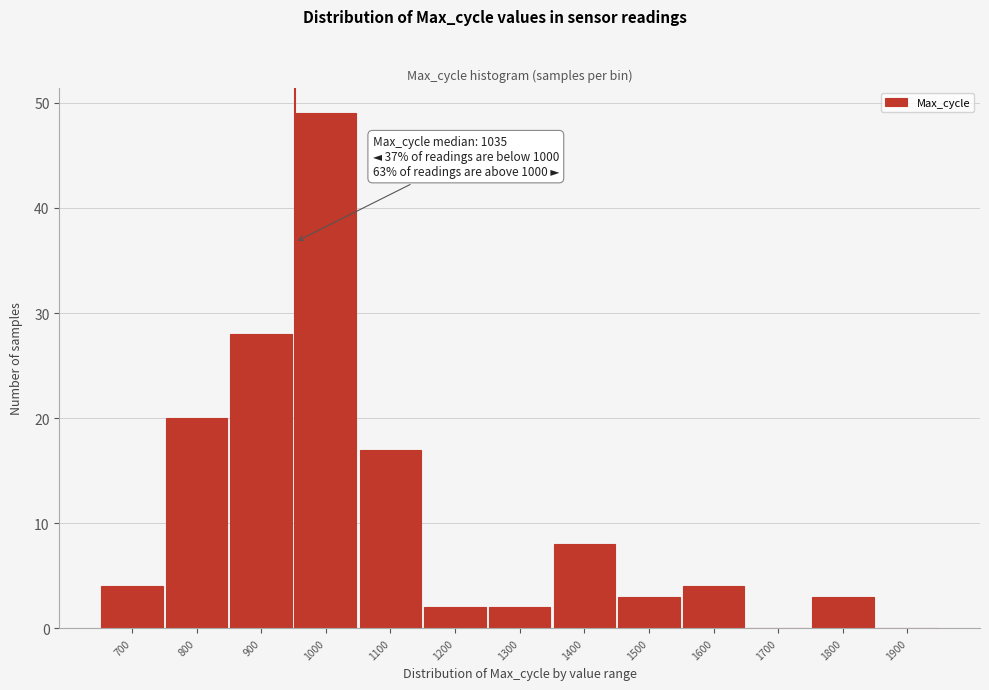

Reading right to left, what are all the values shown in this chart?

1900=0	1800=3	1700=0	1600=4	1500=3	1400=8	1300=2	1200=2	1100=17	1000=49	900=28	800=20	700=4